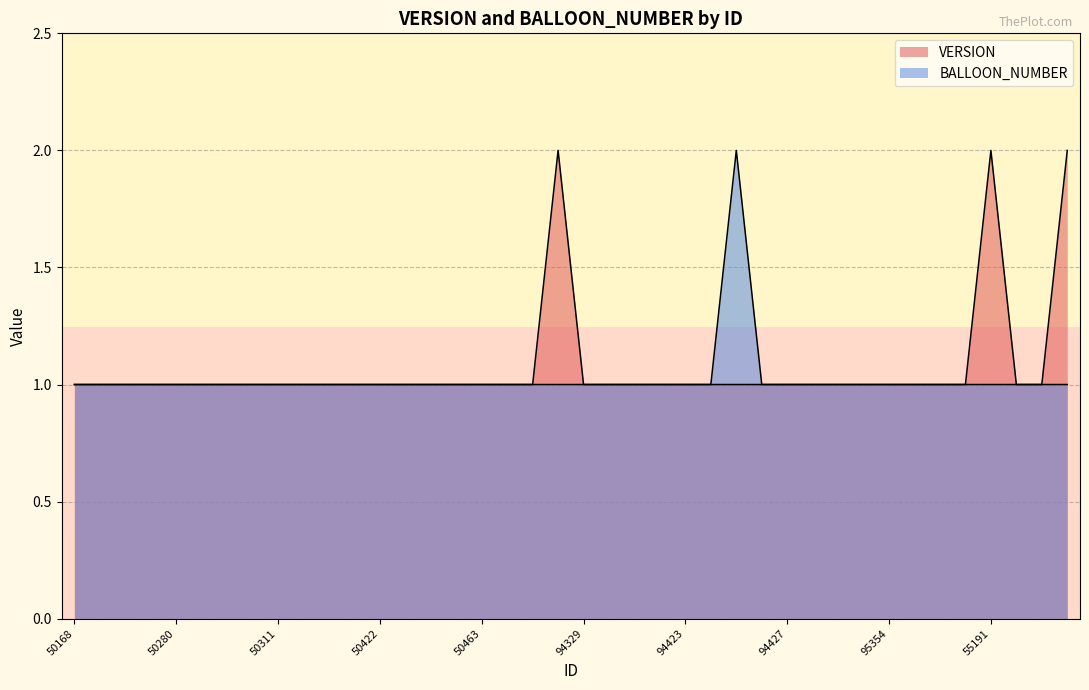

How many values in the BALLOON_NUMBER series exceed 1?

1